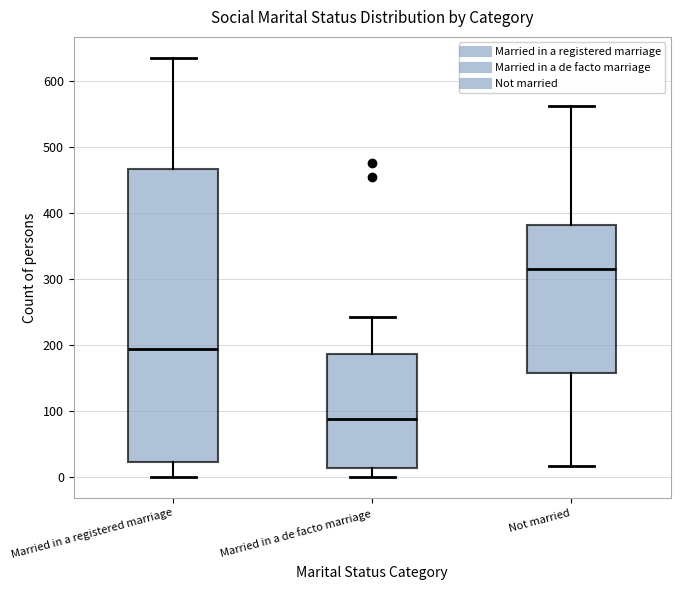

Reading left to right, transcribe this box plot: for each box, give where its median line is, the range the box spans, and where its two whiskers end, as read against the y-axis. The values are not printed on the chart, so give them approximately, as read against the axis.

Married in a registered marriage: median 190, box 20 to 470, whiskers 0 to 640
Married in a de facto marriage: median 90, box 10 to 190, whiskers 0 to 240
Not married: median 320, box 160 to 380, whiskers 20 to 560